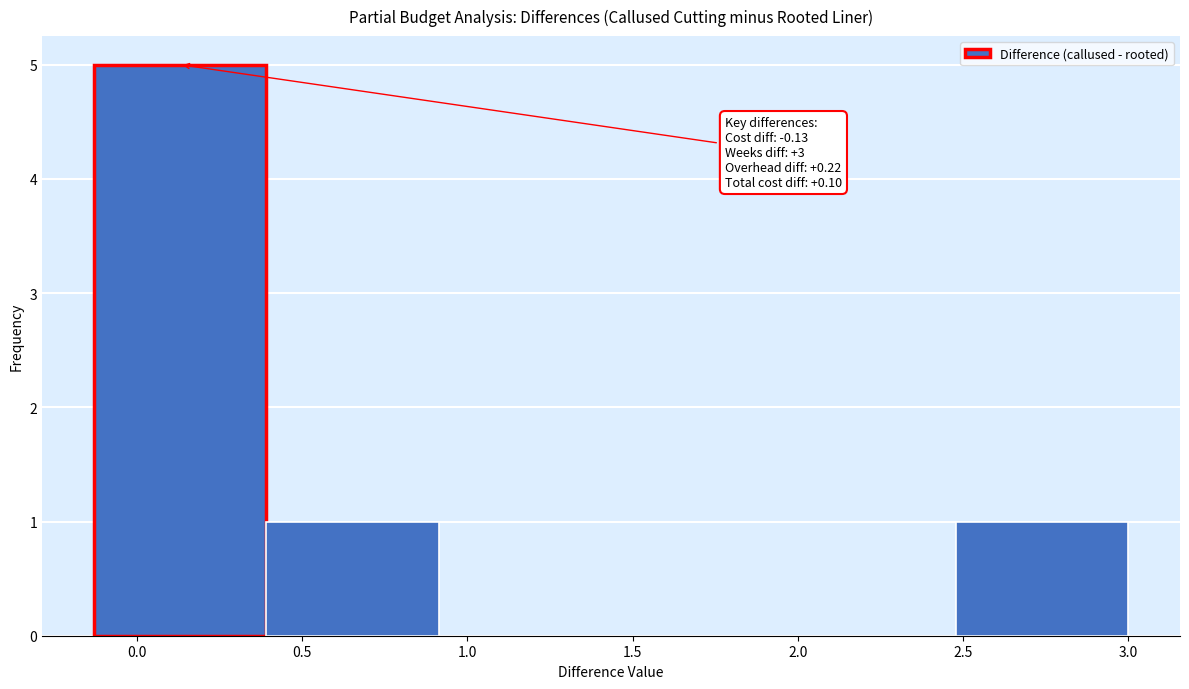

Which range on the x-axis has the tallest bar?

-0.15 to 0.40